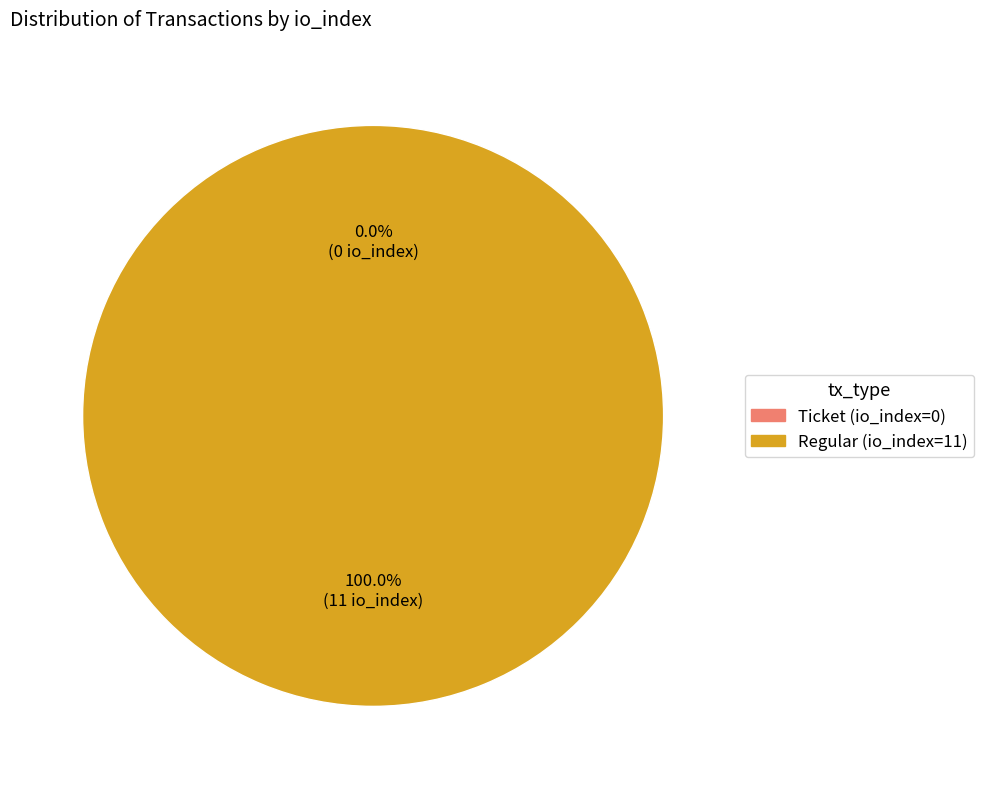

Count the number of slices in the pie.

2